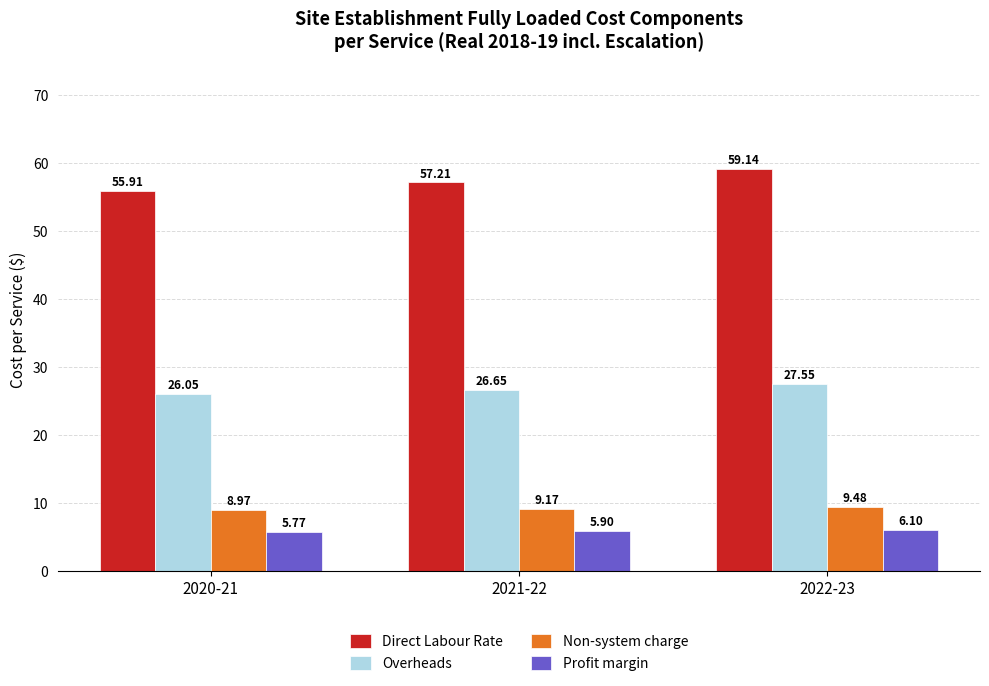

Read the Direct Labour Rate value at 2020-21.

55.9